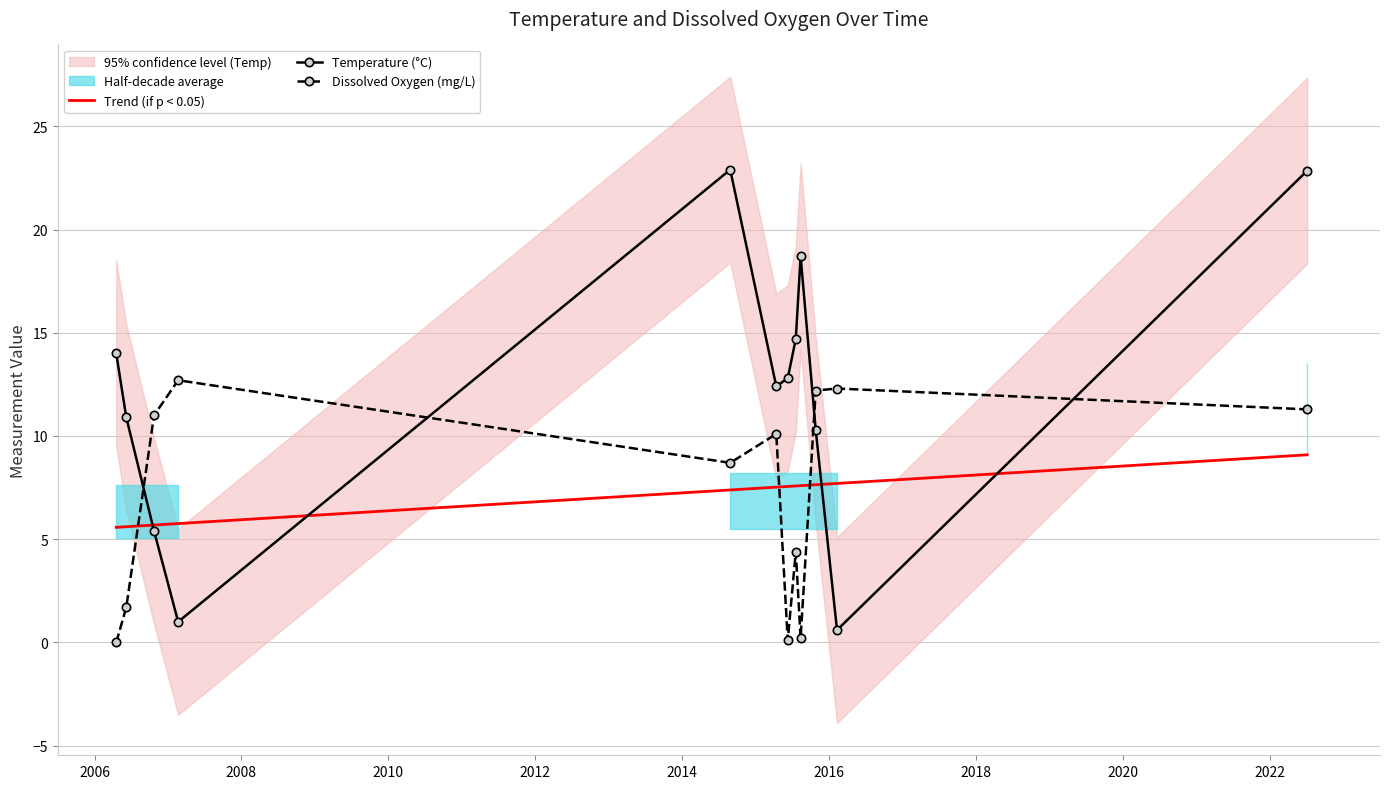

What is the value of the Temperature point at the 8th from the left?

14.7